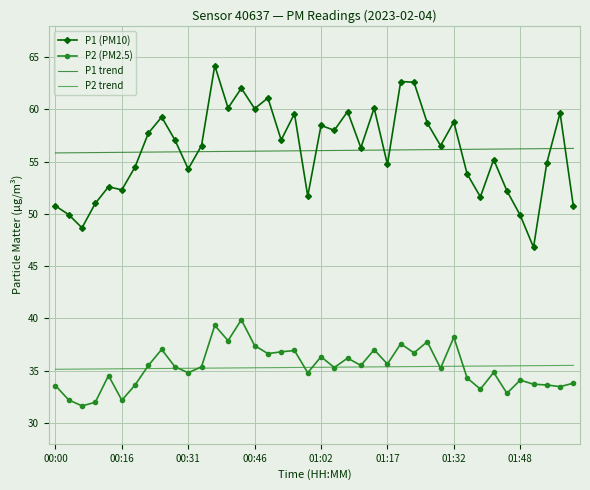

True or false: P2 (PM2.5) and P1 (PM10) intersect in this chart.

False